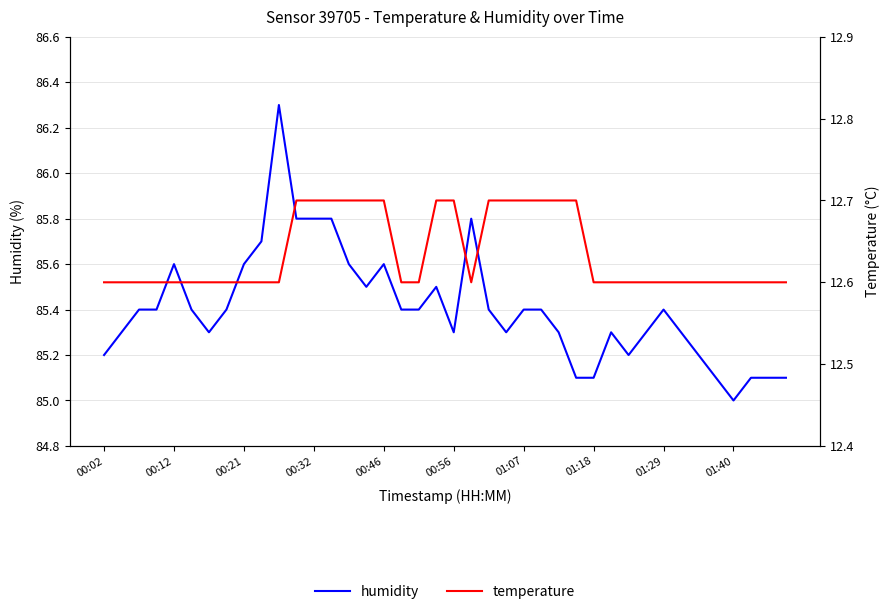

Is the value of humidity at 26 greater than the value of temperature at 00:12?

Yes